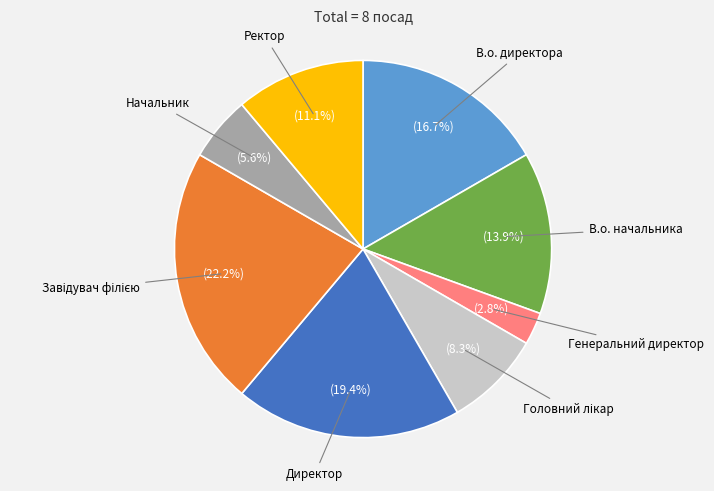

Which category has the smallest portion of the pie?

Генеральний директор